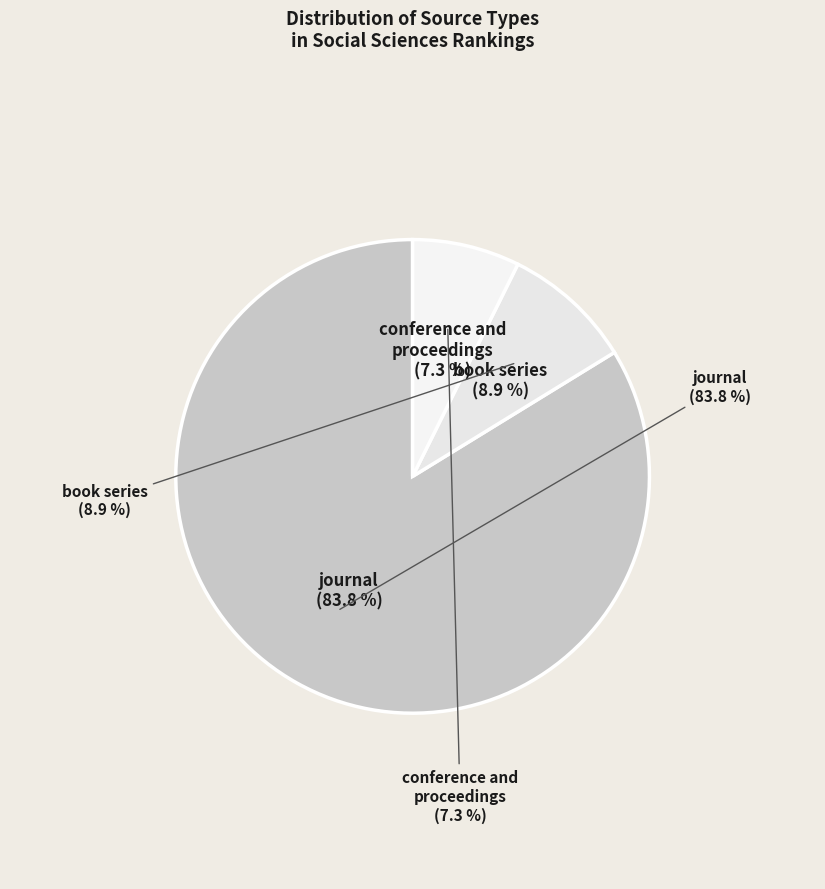

Which has a higher value, book series or conference and proceedings?

book series